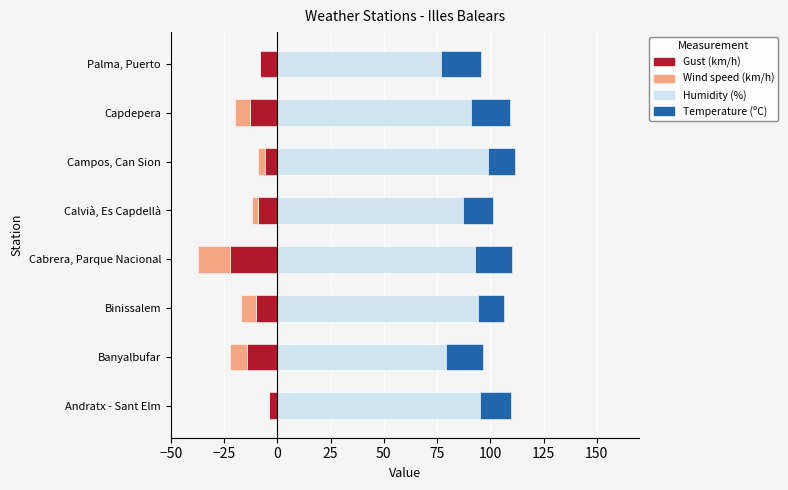

The value of Temperature (ºC) at Palma, Puerto is 32.6. True or false?

False